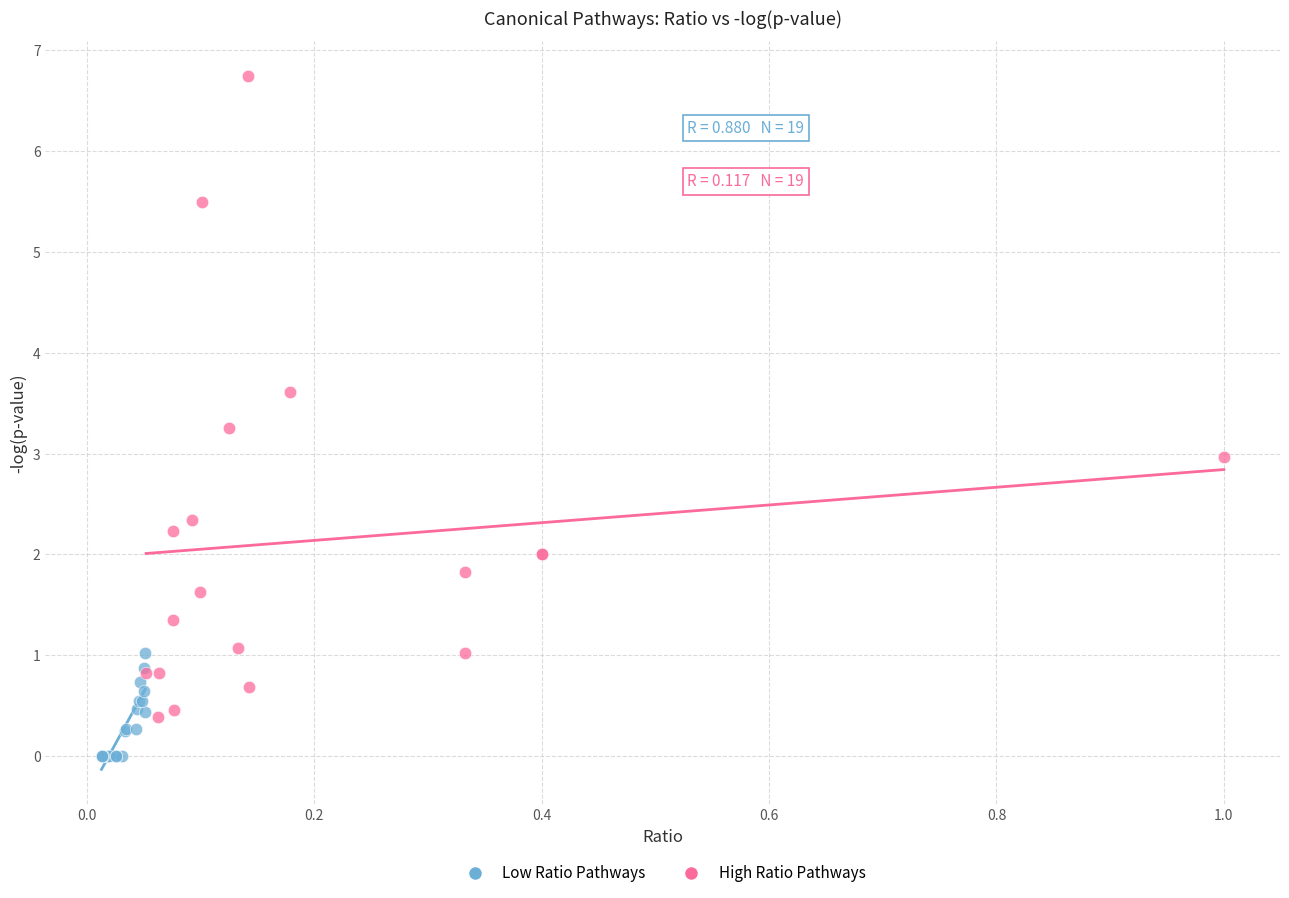

Which series contains the lowest Y value?

Low Ratio Pathways